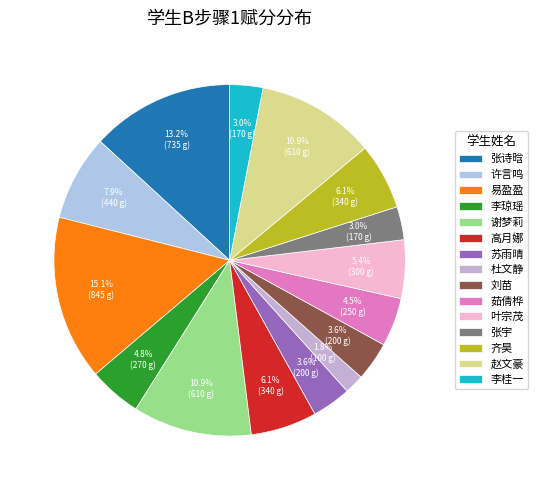

What is the smallest slice in the pie chart?

杜文静